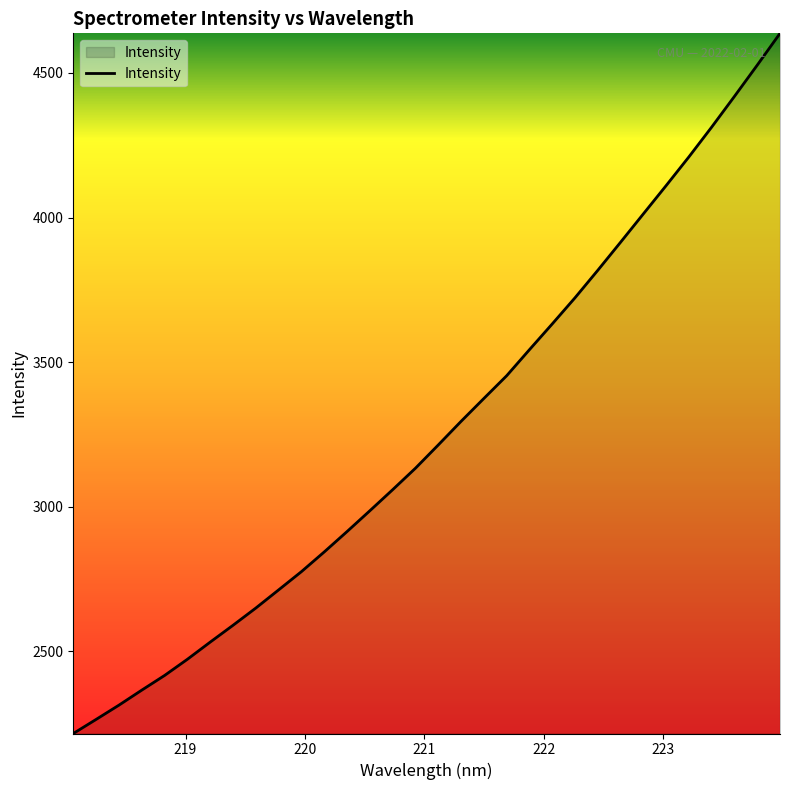

What is the difference between the maximum and minimum values?

2421.8